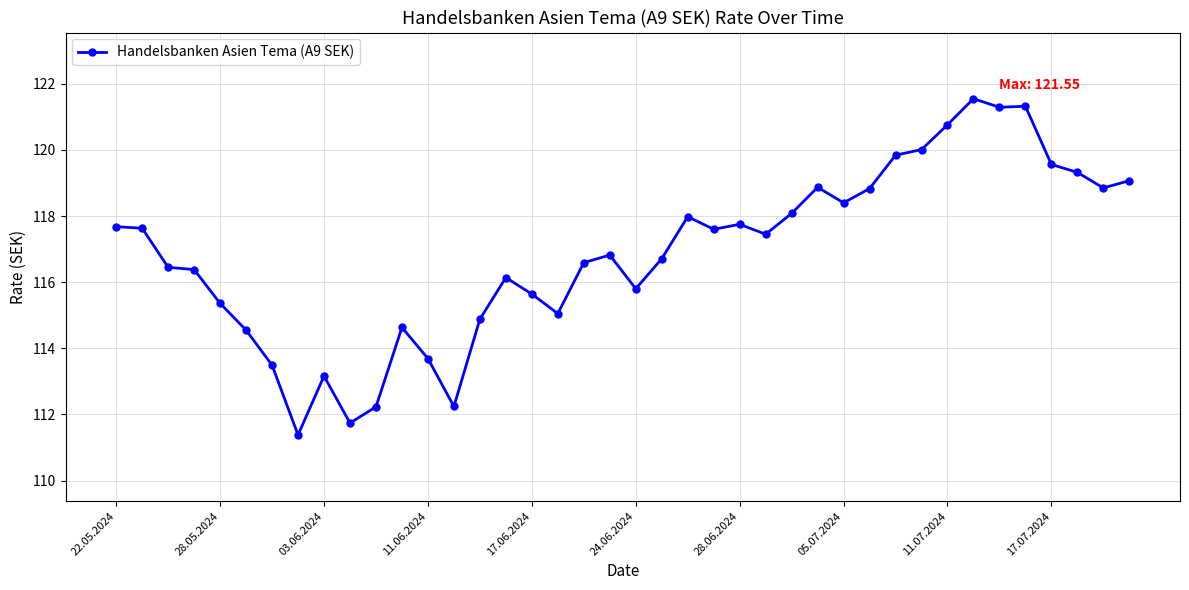

What is the difference between the maximum and second lowest values?

9.8